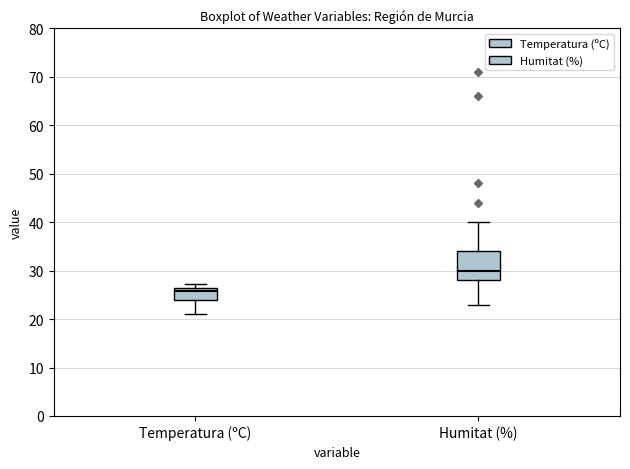

Which box's median line is the highest?

Humitat (%)